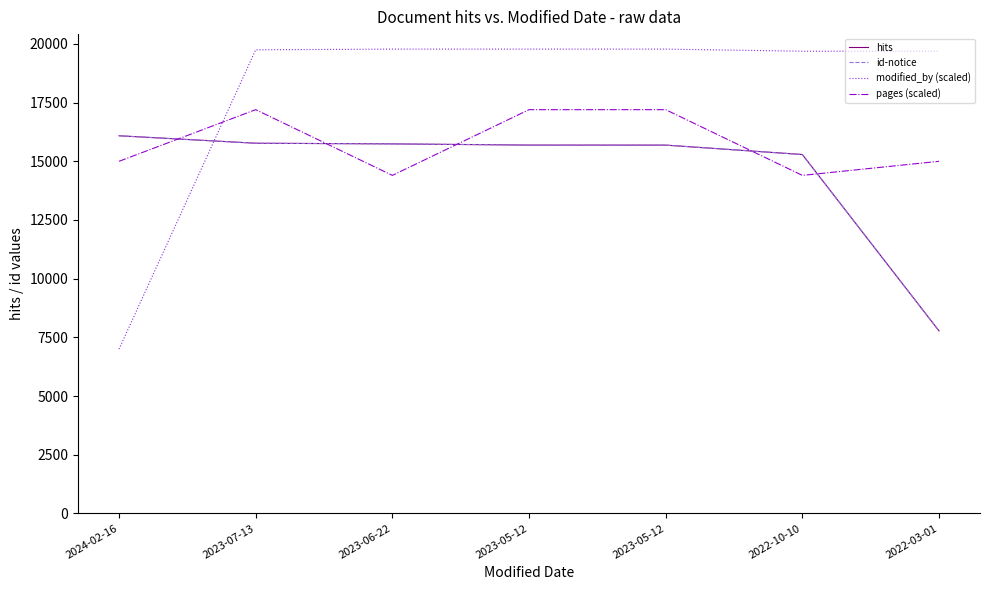

How many lines are shown in the chart?

4